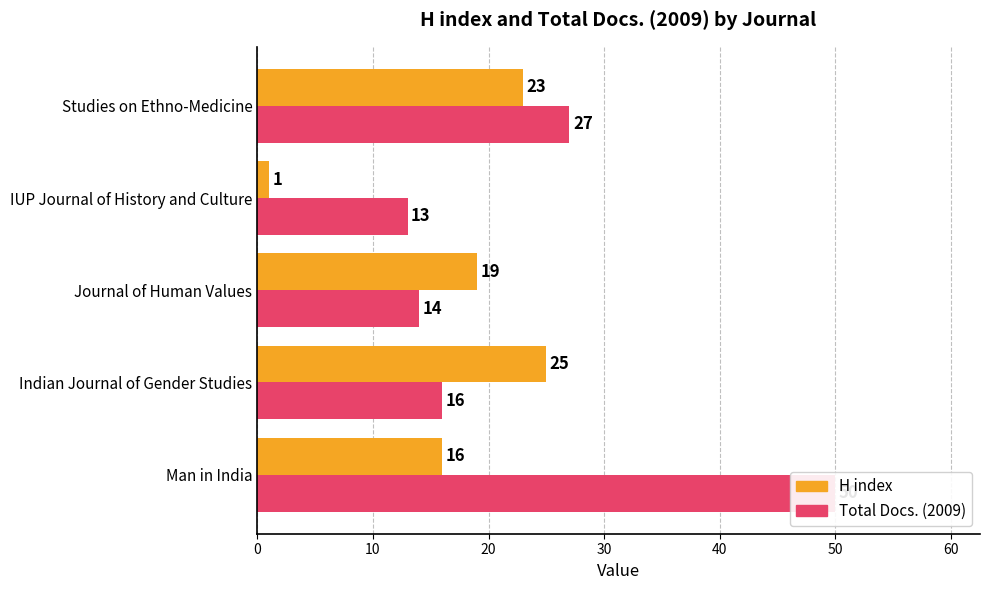

Which has a higher value, 20 or 40?

40